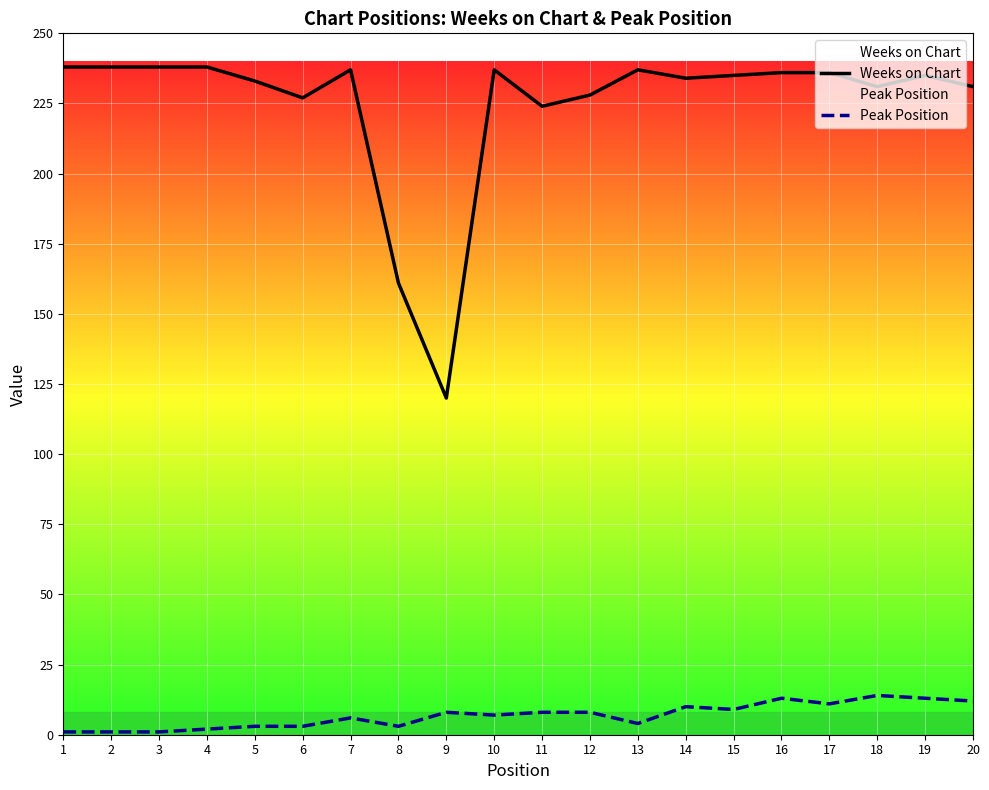

How many data points in Weeks on Chart are above 235?

9